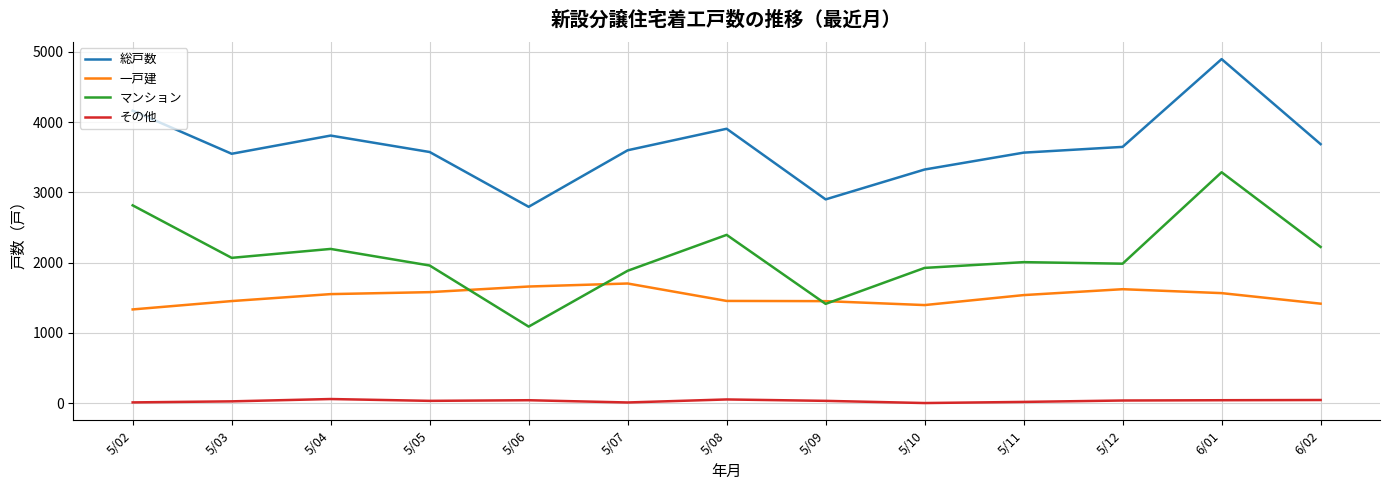

Between which two adjacent categories do マンション and 一戸建 first intersect?

5/05 and 5/06